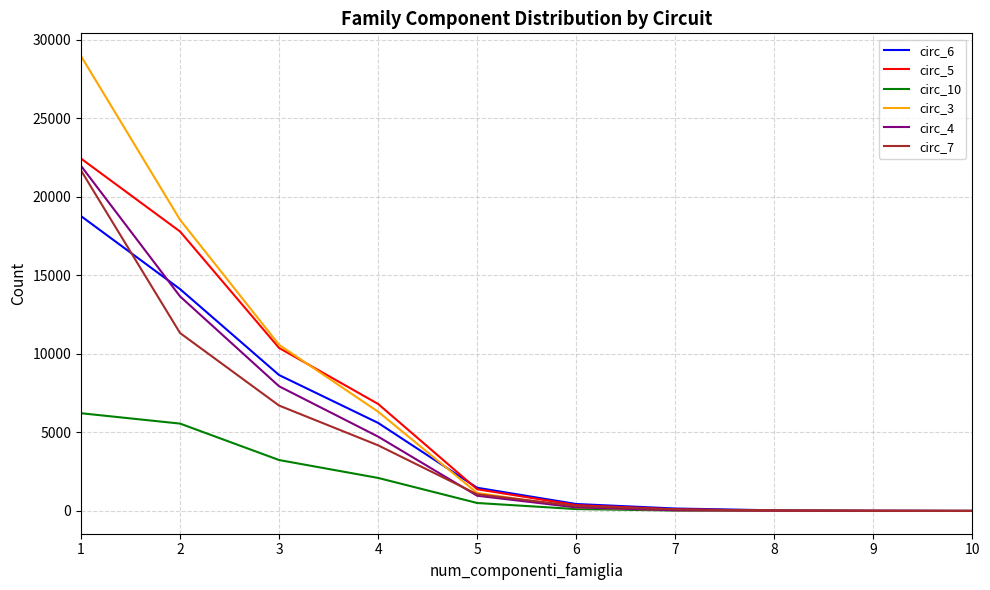

Rank the series by their maximum value, from highest to lowest.

circ_3, circ_5, circ_4, circ_7, circ_6, circ_10